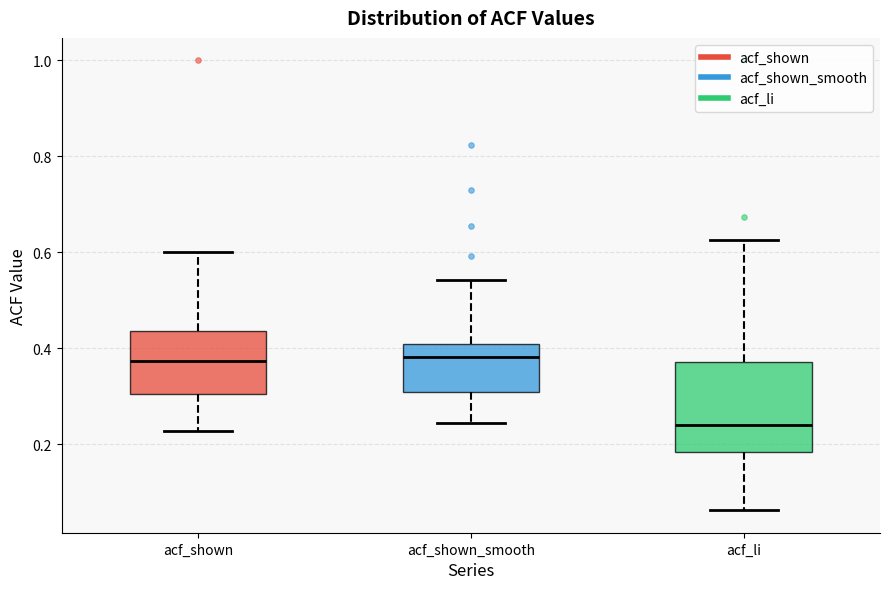

Comparing the boxes themselves (not the whiskers), which one is the tallest?

acf_li